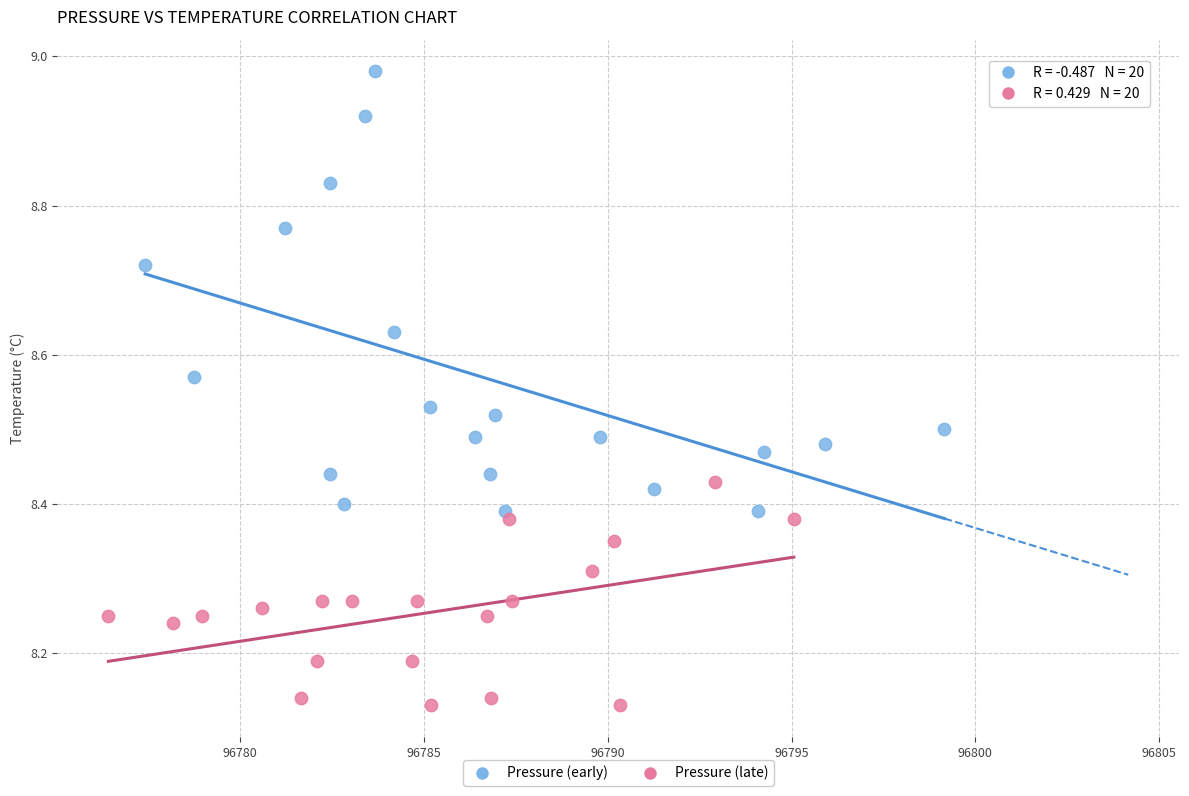

Which series has the largest Y range (max minus min)?

Pressure (early)